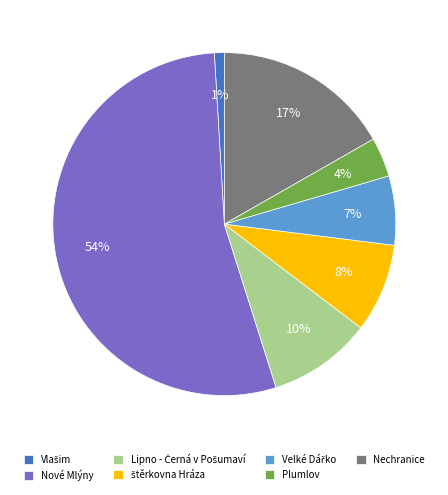

Count the number of slices in the pie.

7